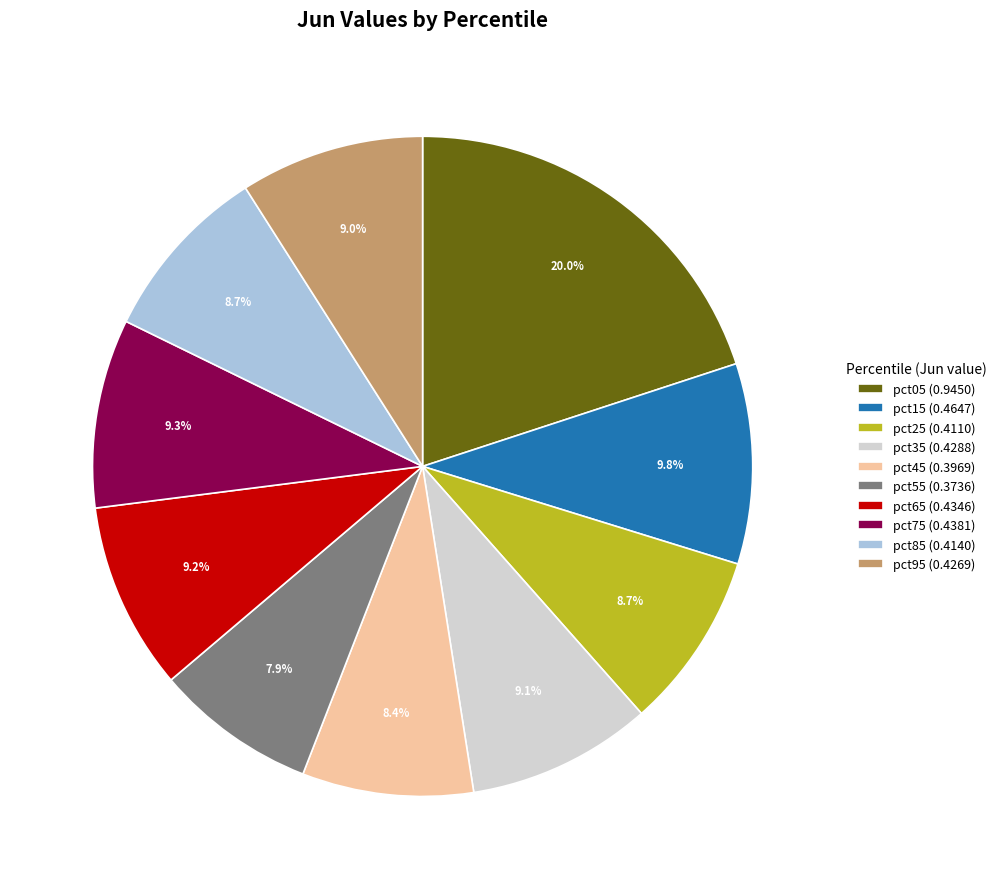

To the nearest percent, what is the average slice percentage?

10%